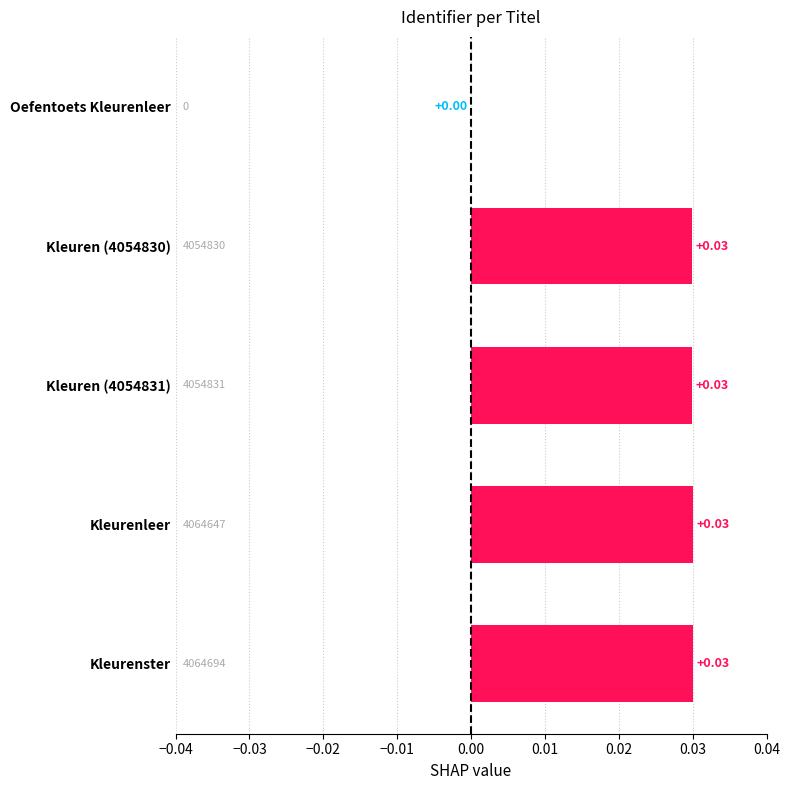

Where is the data nearest to the value 0?

Oefentoets Kleurenleer